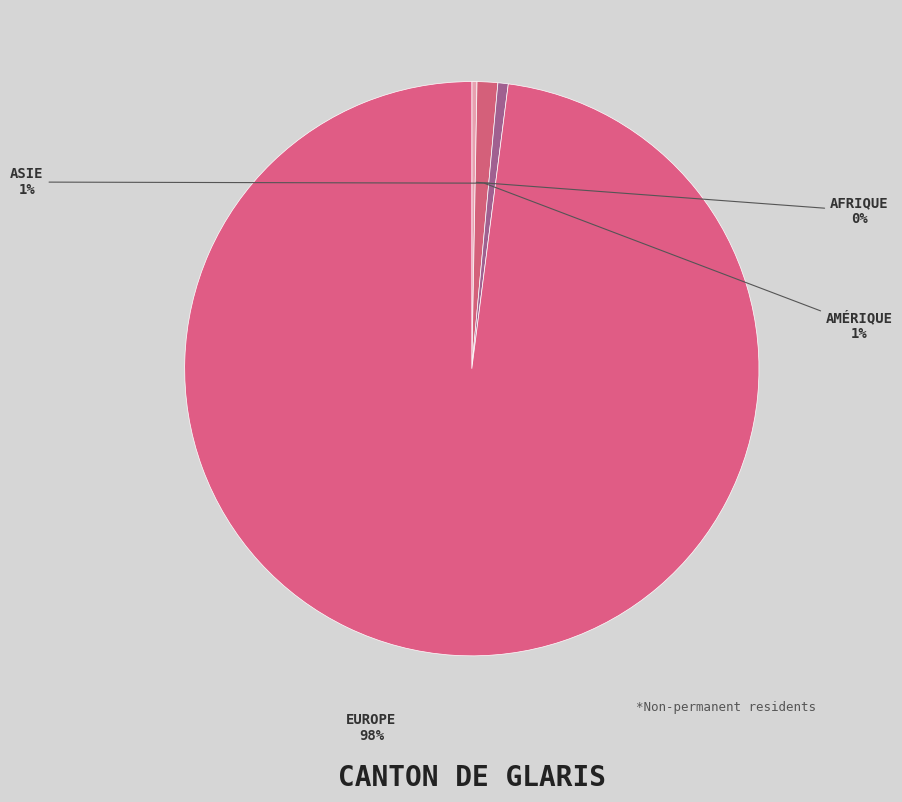

How many segments does this pie chart have?

4